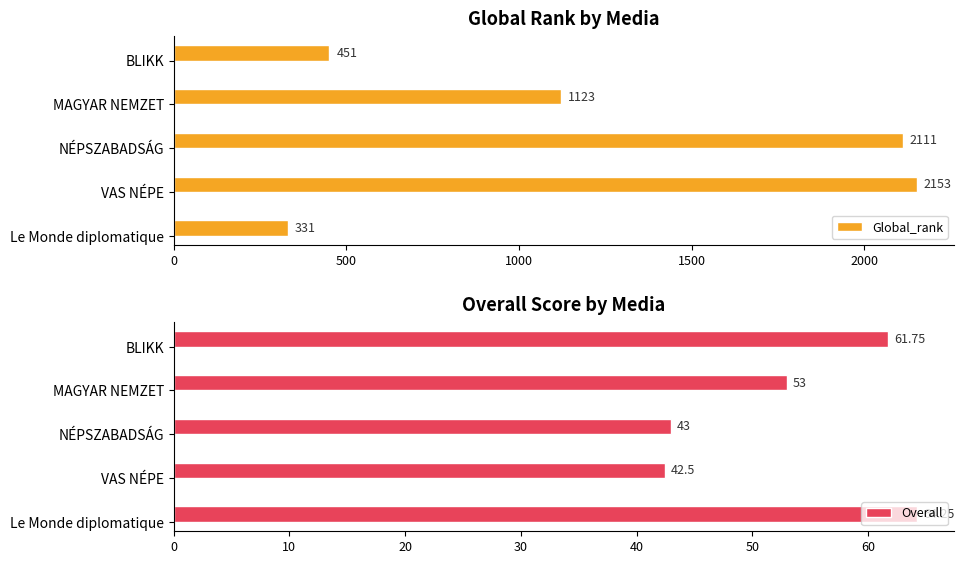

What is the difference between the maximum and second lowest values in the Overall series?

21.2